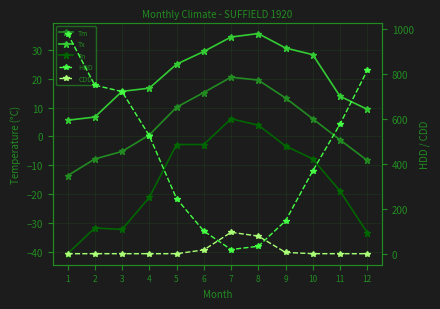

Which series has the largest range (max minus min)?

HDD